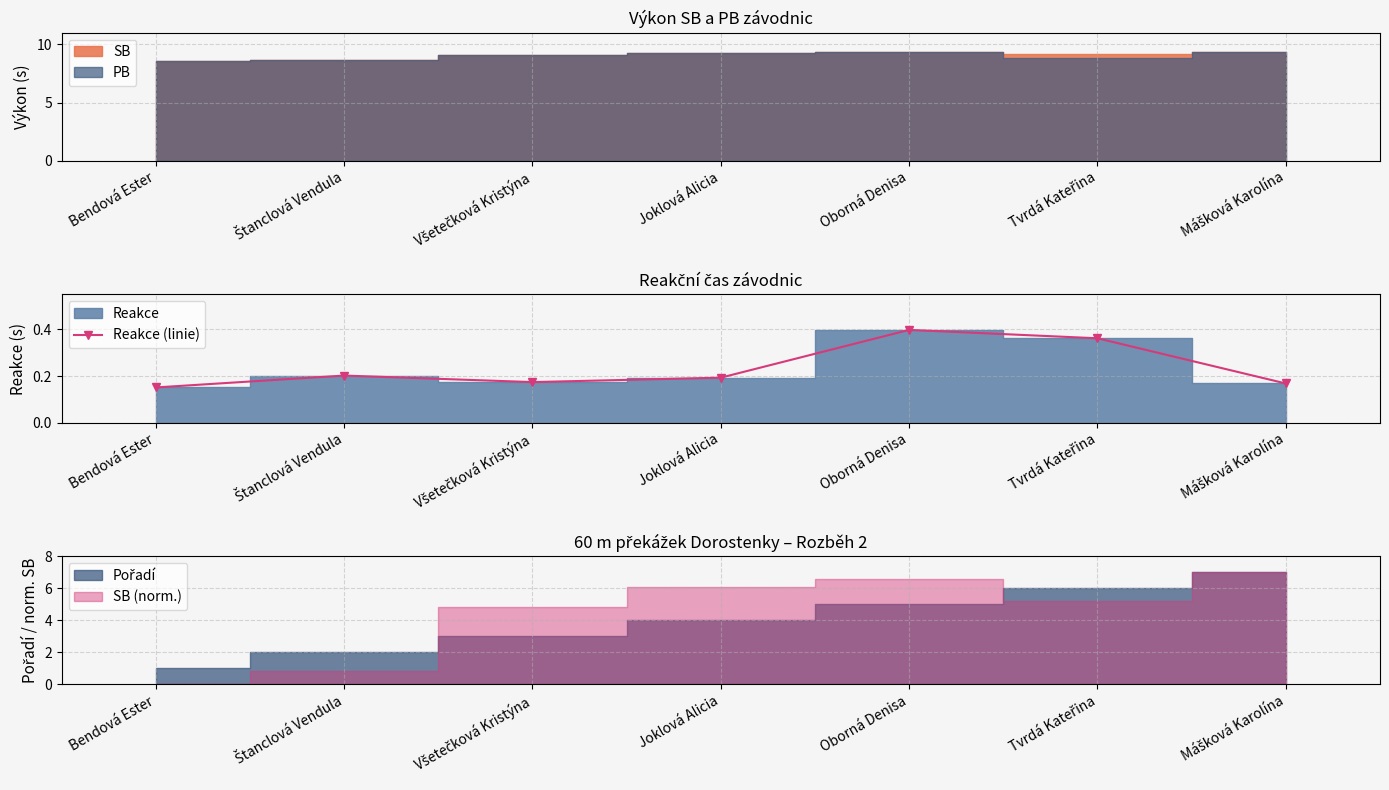

Where is Reakce (linie) nearest to the value 0?

Bendová Ester